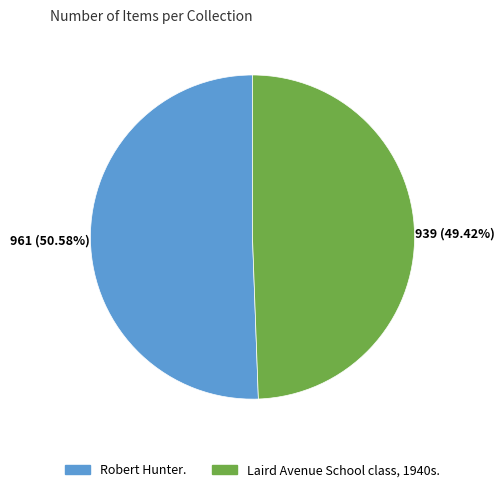

What is the majority slice?

Robert Hunter.